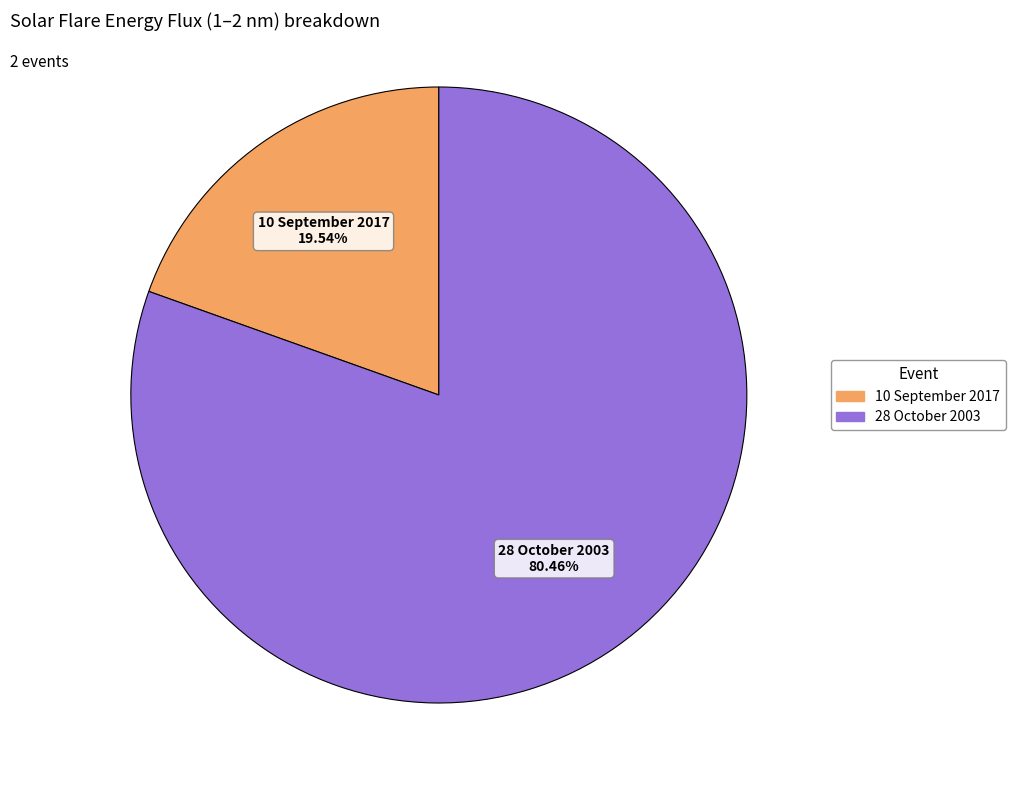

To the nearest percent, what is the average slice percentage?

50%